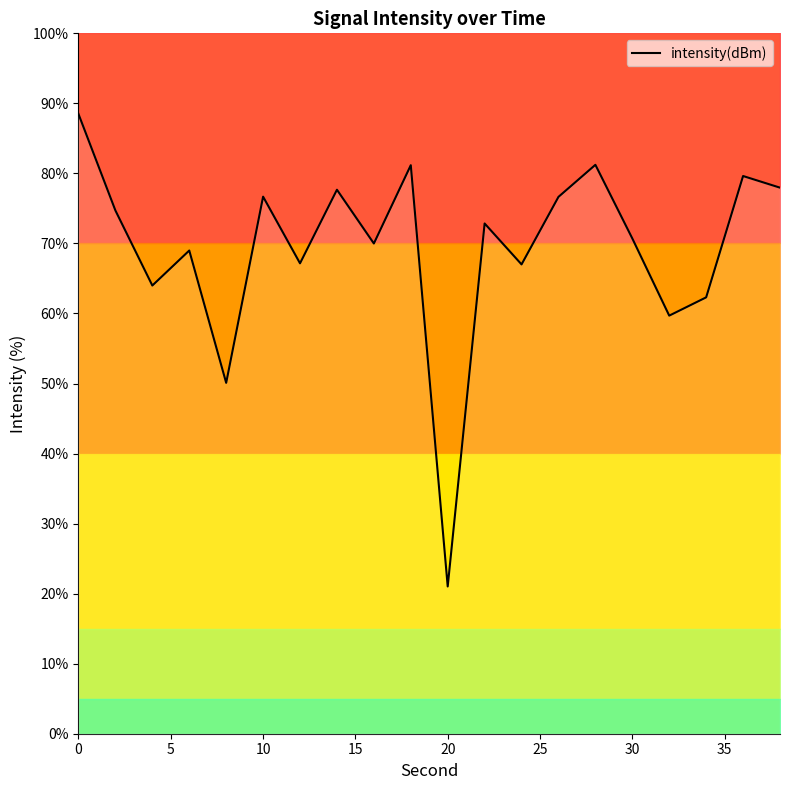

Reading left to right, list all the values displayed in this chart.

88.5	74.7	64.0	69.0	50.1	76.7	67.2	77.7	70.0	81.2	21.0	72.9	67.0	76.6	81.2	70.7	59.7	62.3	79.6	78.0